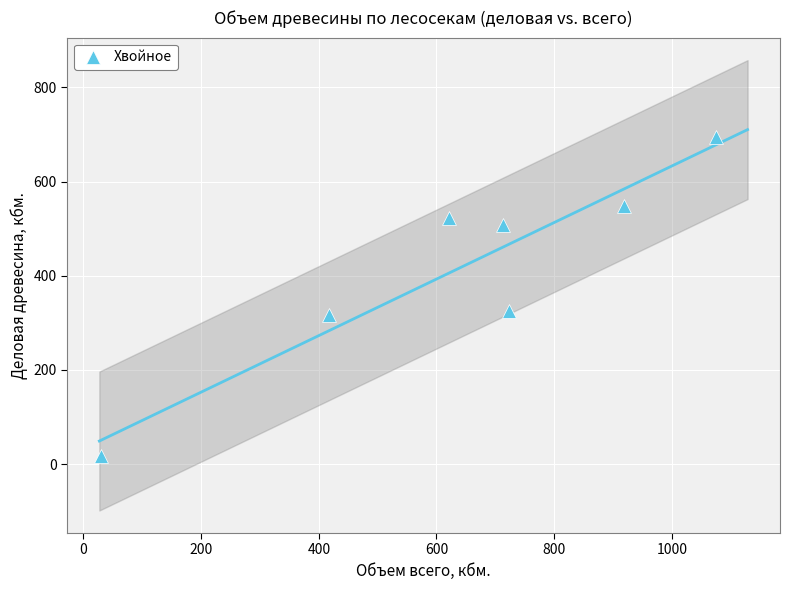

What is the range of Y values (max minus min)?

678